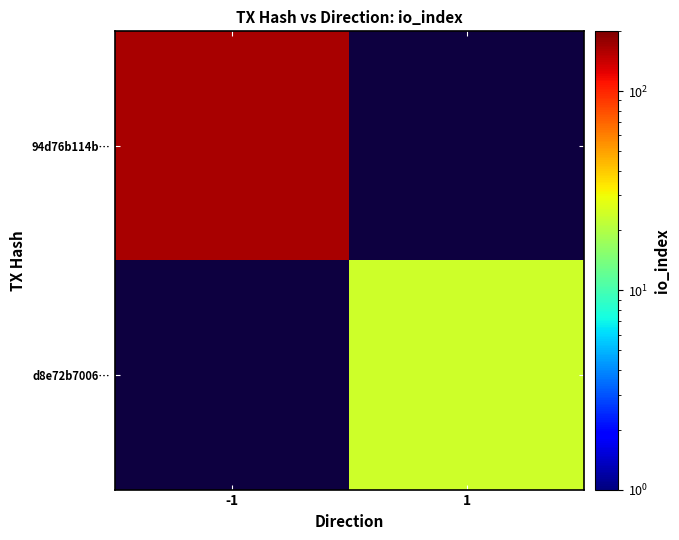

At how many categories does at least one series exceed 107?

1